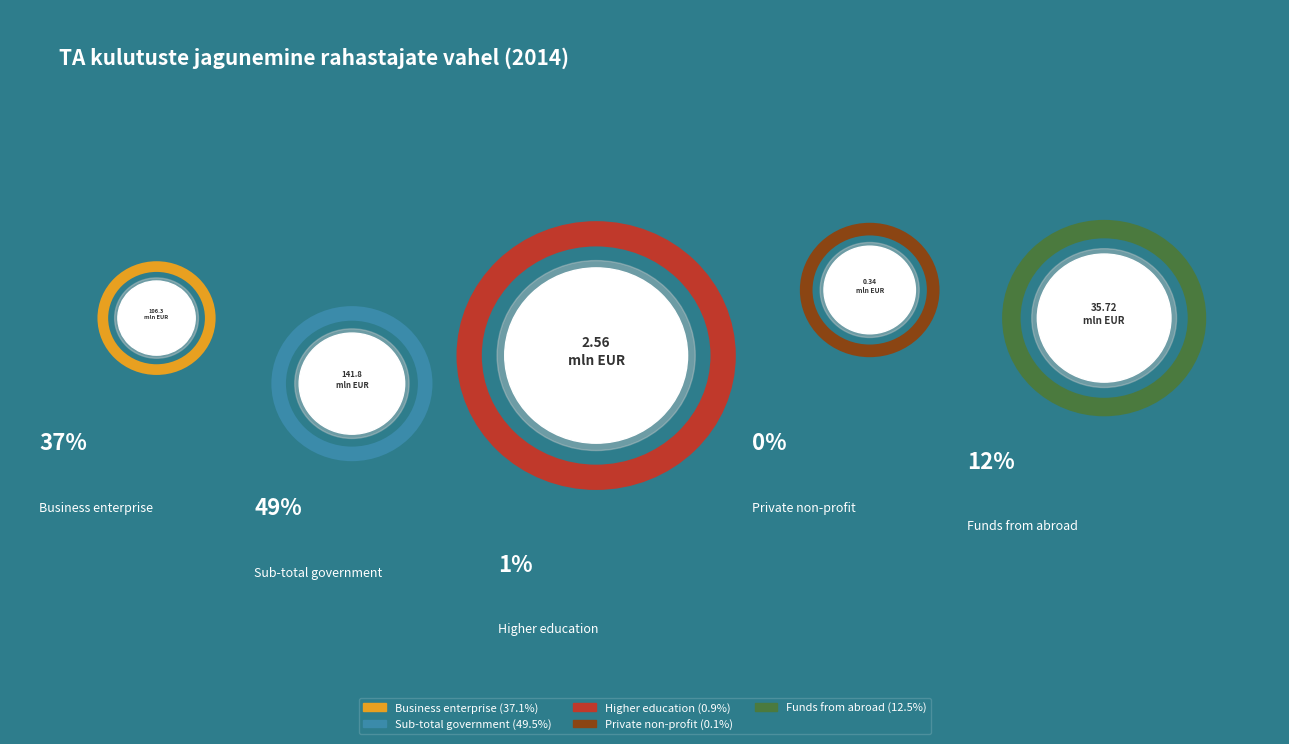

Is Sub-total government the majority of the pie?

No